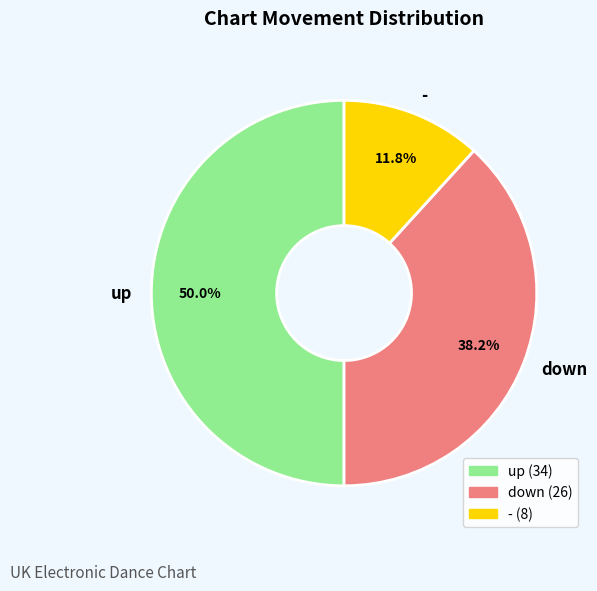

Which slice is the smallest?

-